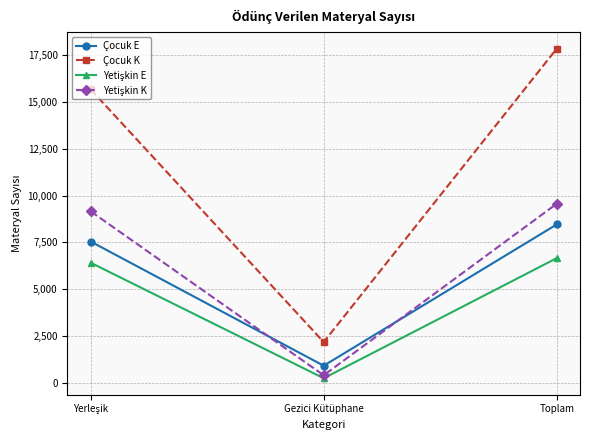

At which category is the sum across all series the highest?

Toplam